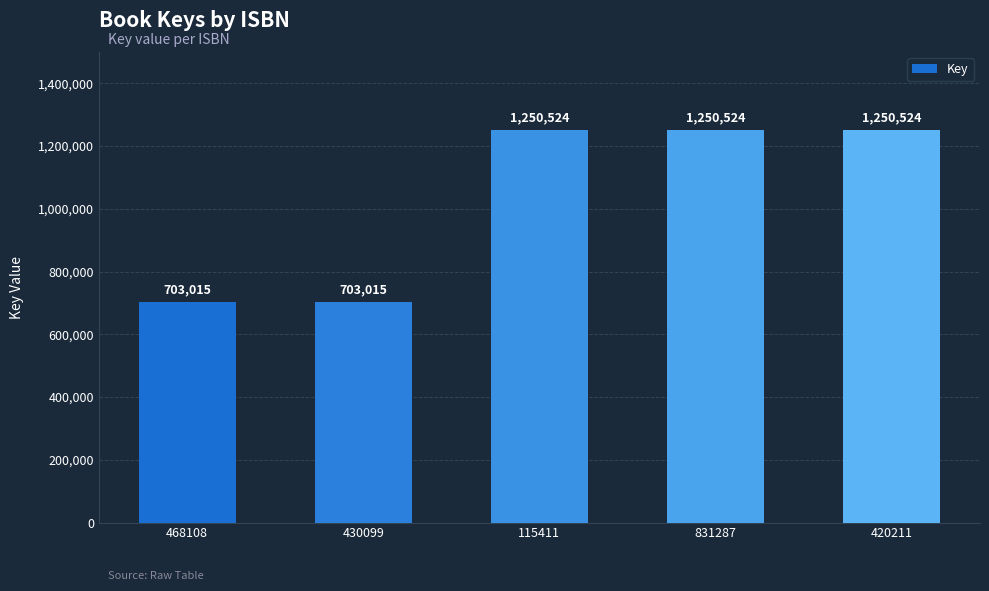

Reading left to right, extract all data points from this chart.

703015	703015	1250524	1250524	1250524